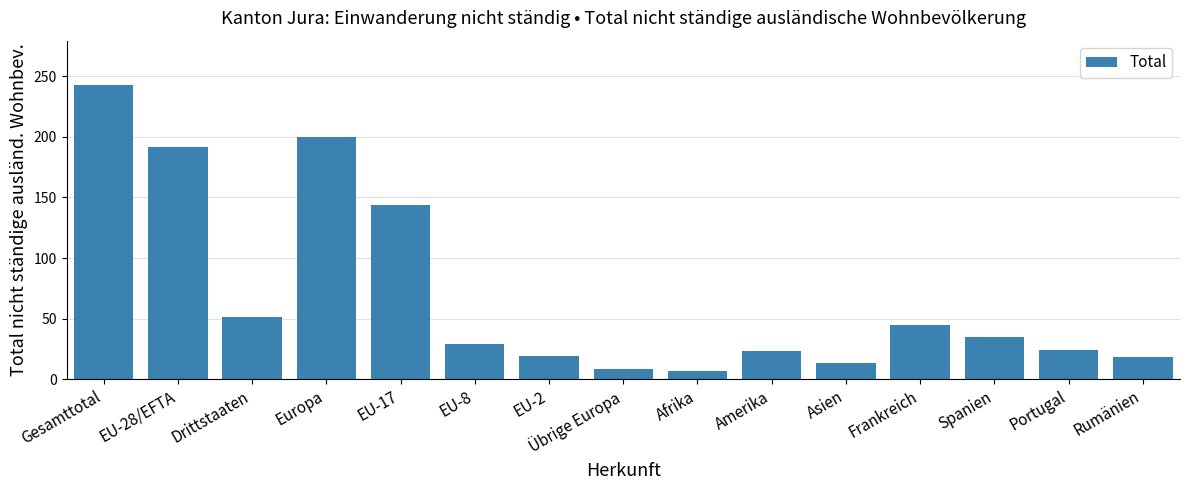

What is the smallest value displayed?

7